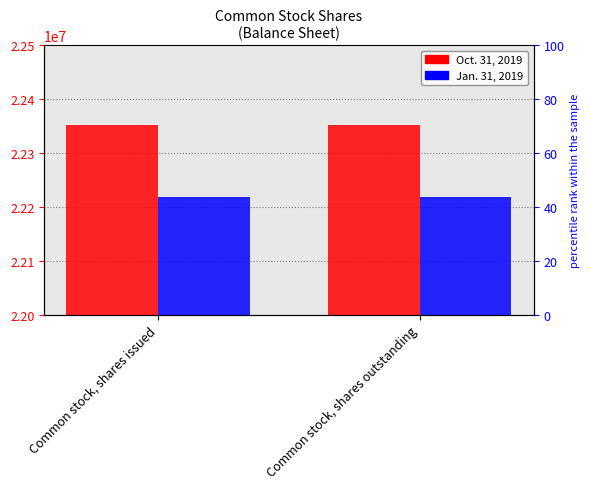

How many groups of bars are there?

2